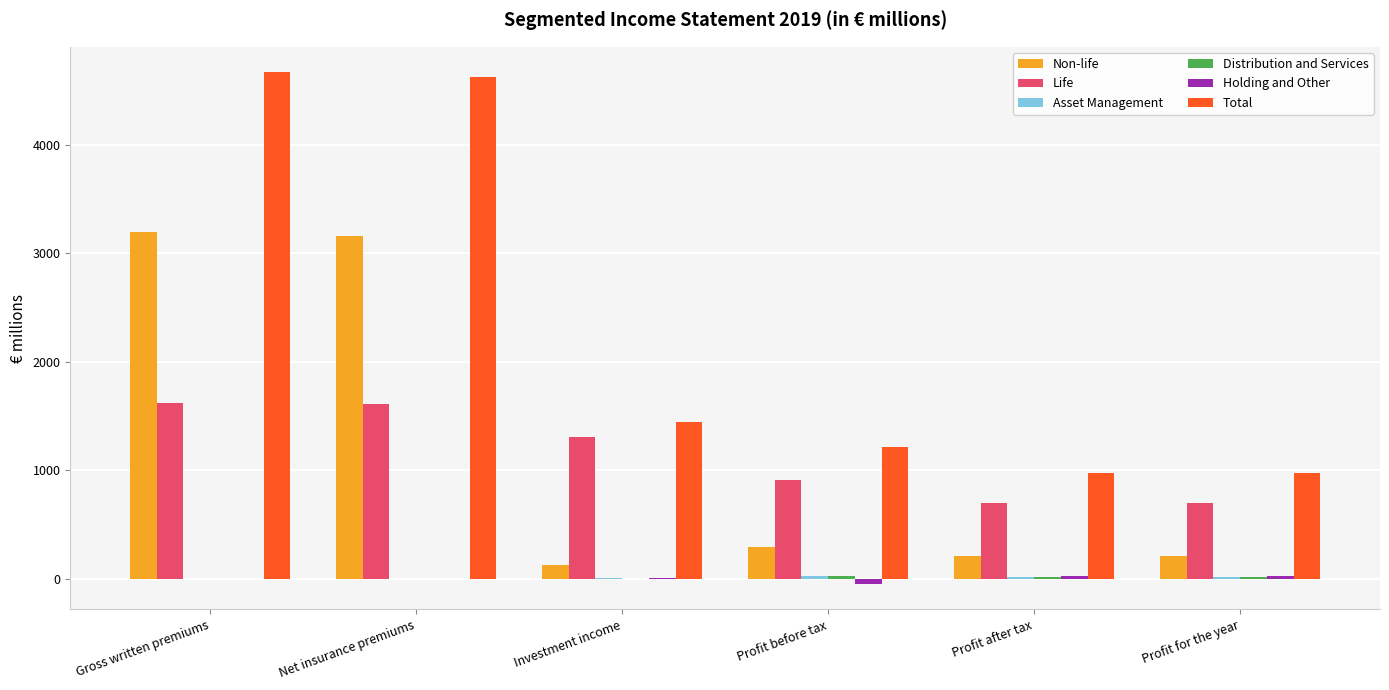

The Life series shows 1302 at Investment income. True or false?

True